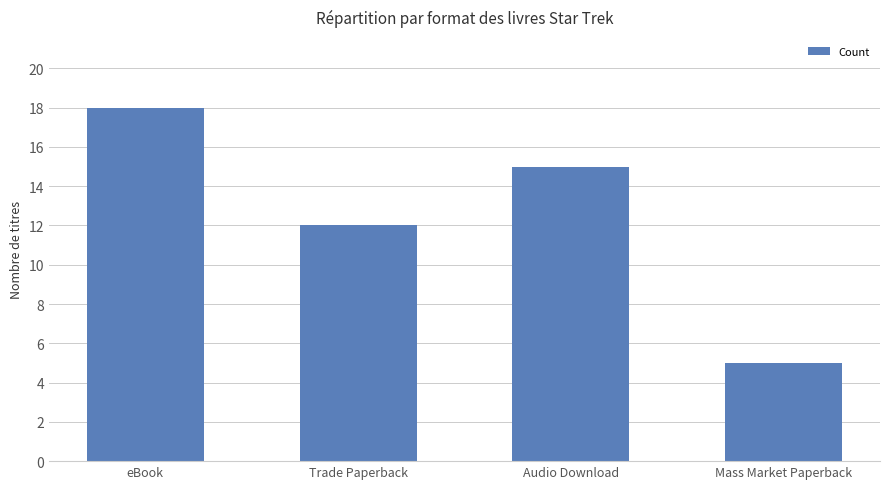

What is the label of the 1st bar from the right?

Mass Market Paperback